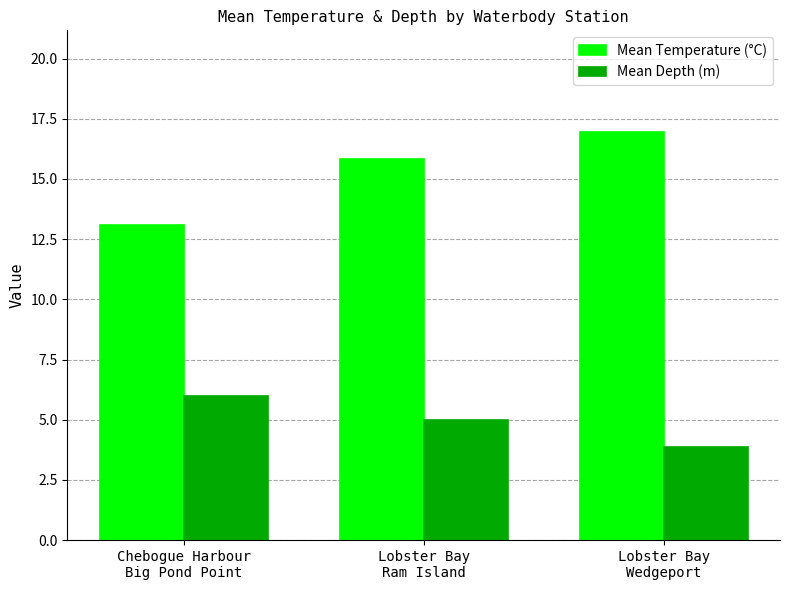

What are all the series names shown in the legend?

Mean Temperature (°C), Mean Depth (m)